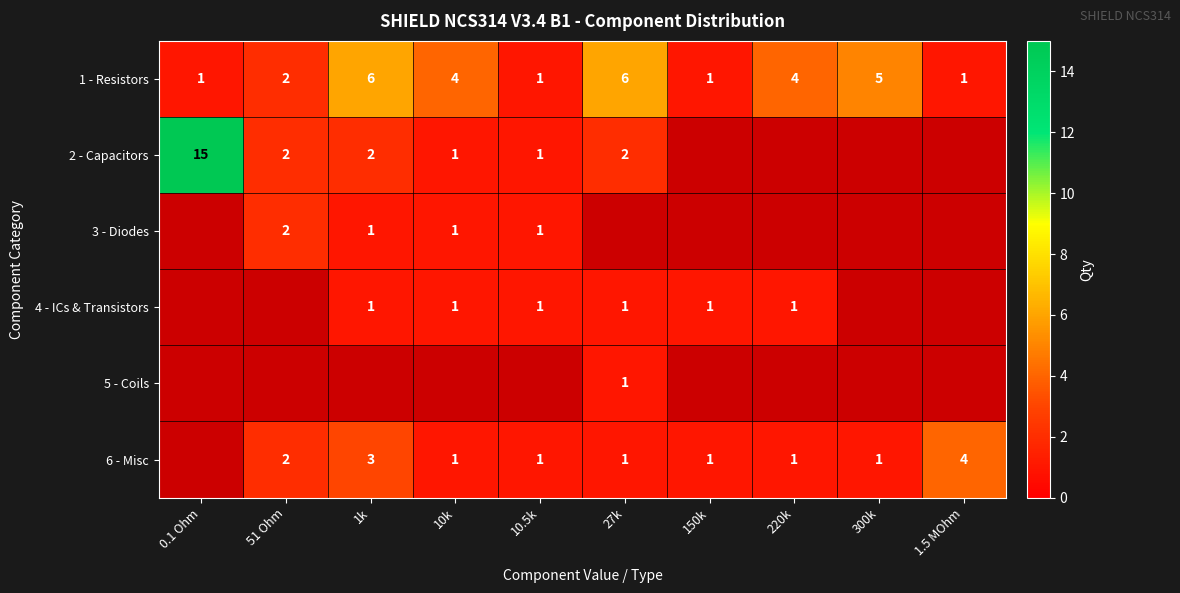

Which label corresponds to the largest value in the chart?

0.1 Ohm